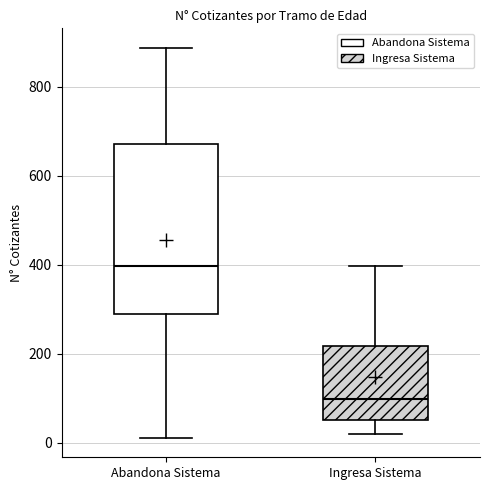

Which box's median line is the highest?

Abandona Sistema